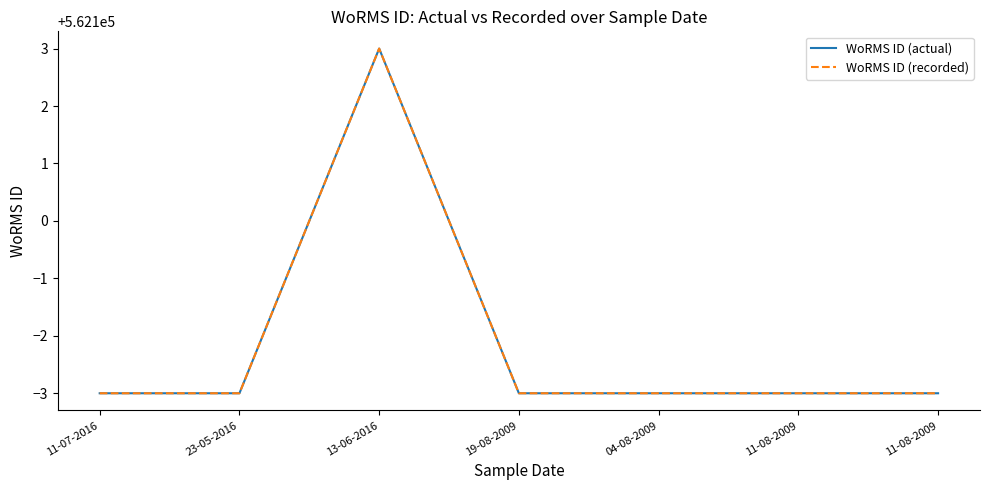

Between 11-07-2016 and 19-08-2009, which series saw the biggest shift?

WoRMS ID (actual)